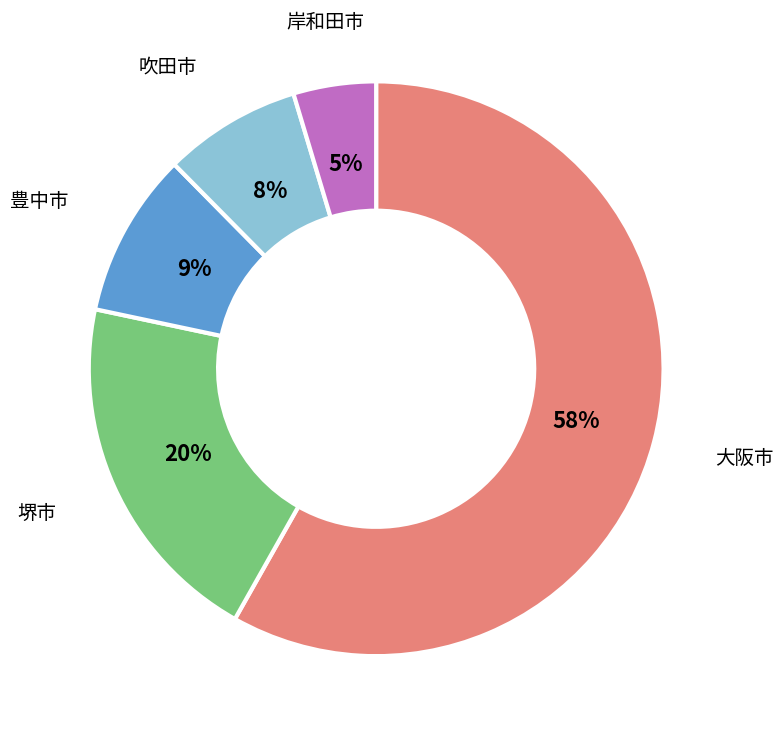

How many slices are in this pie chart?

5